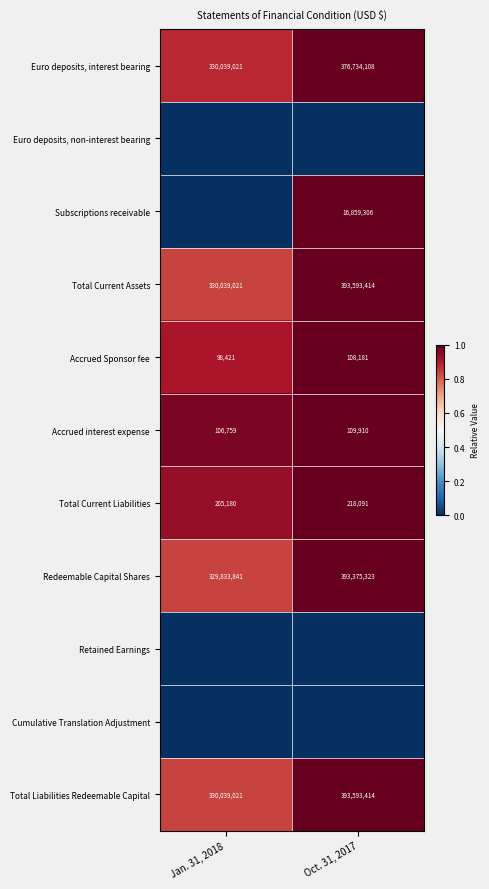

The Accrued interest expense series shows 49259 at Oct. 31, 2017. True or false?

False